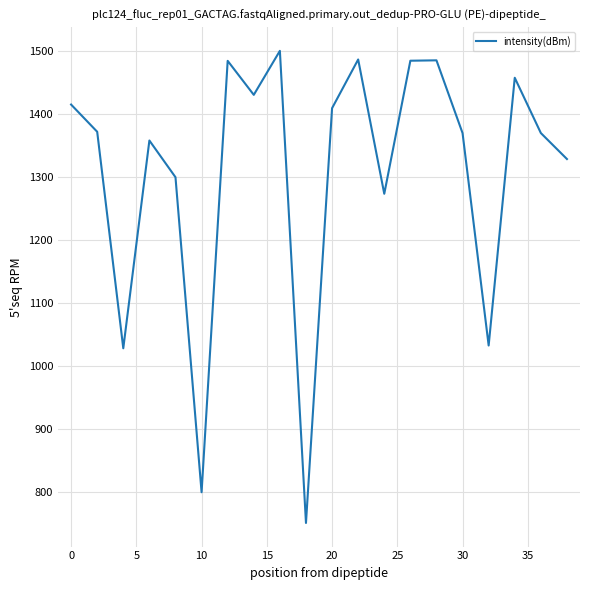

How many interior local valleys (lower than both neighbors) does the data have?

6